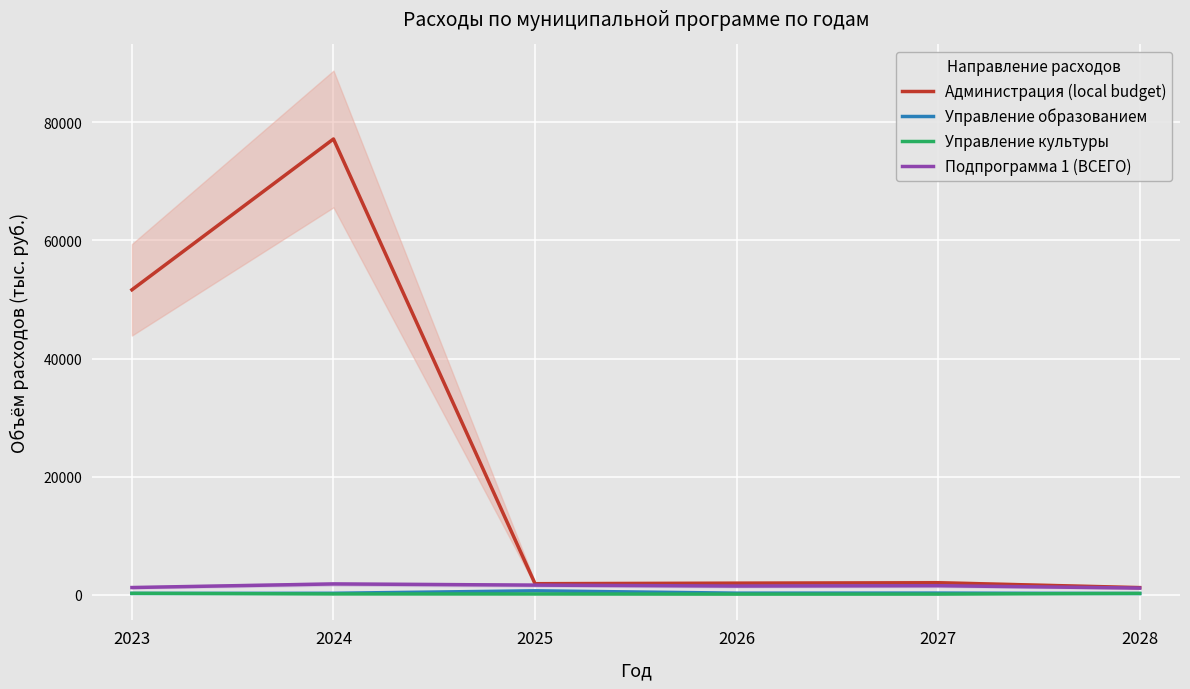

True or false: Управление образованием has a value of 205.9 at 2028.

True